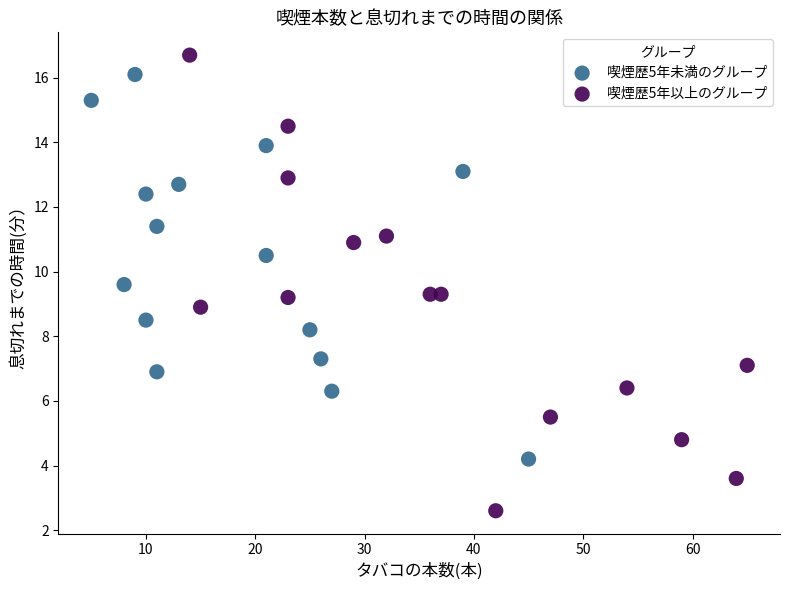

Which series has the widest spread of Y values?

喫煙歴5年以上のグループ